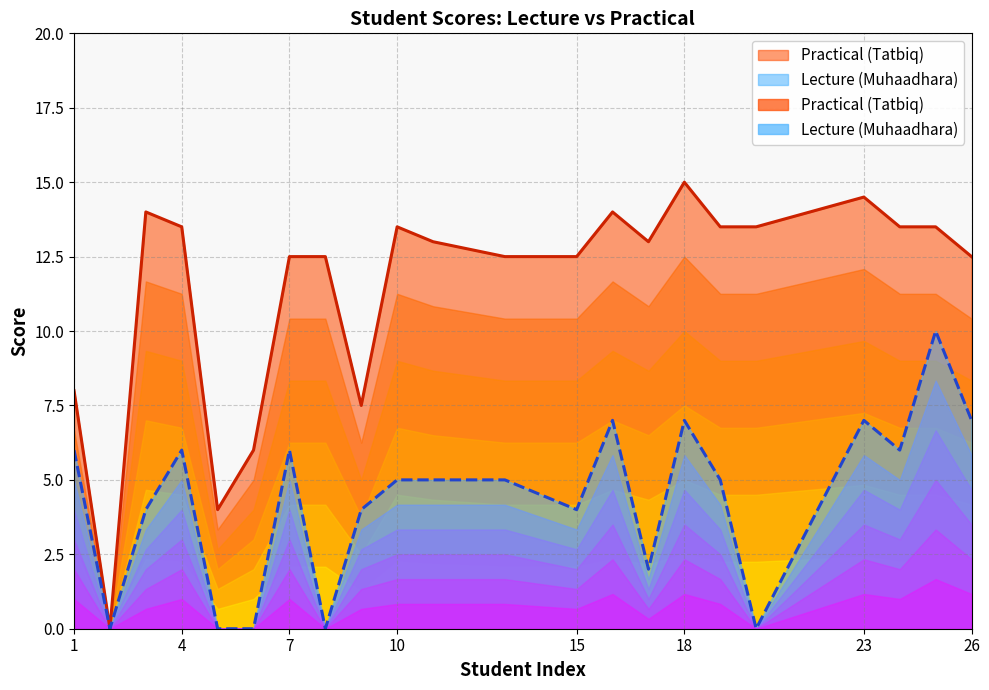

What are all the series names shown in the legend?

Lecture (Muhaadhara), Practical (Tatbiq)